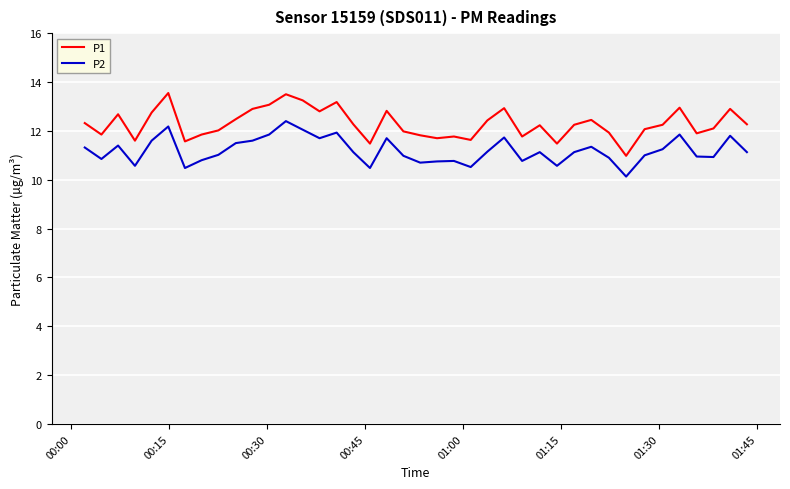

Does the chart display data point markers on the line(s)?

No